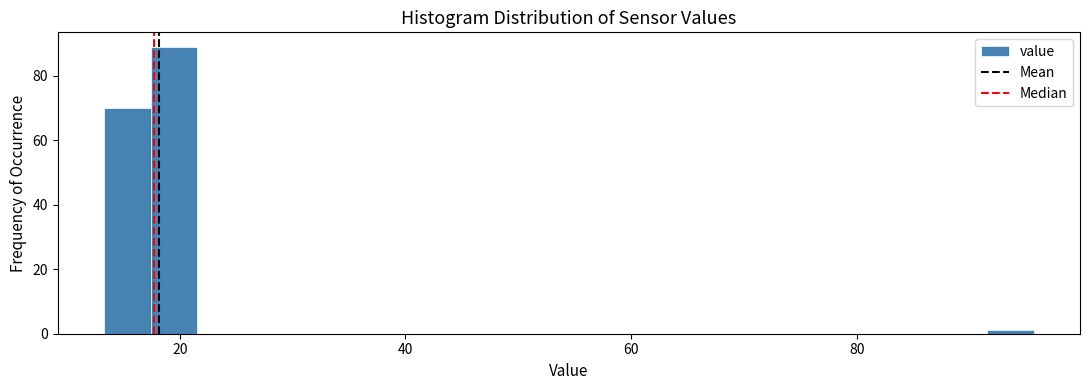

Read against the x-axis, roughly where is the centre of the tallest bar?

20